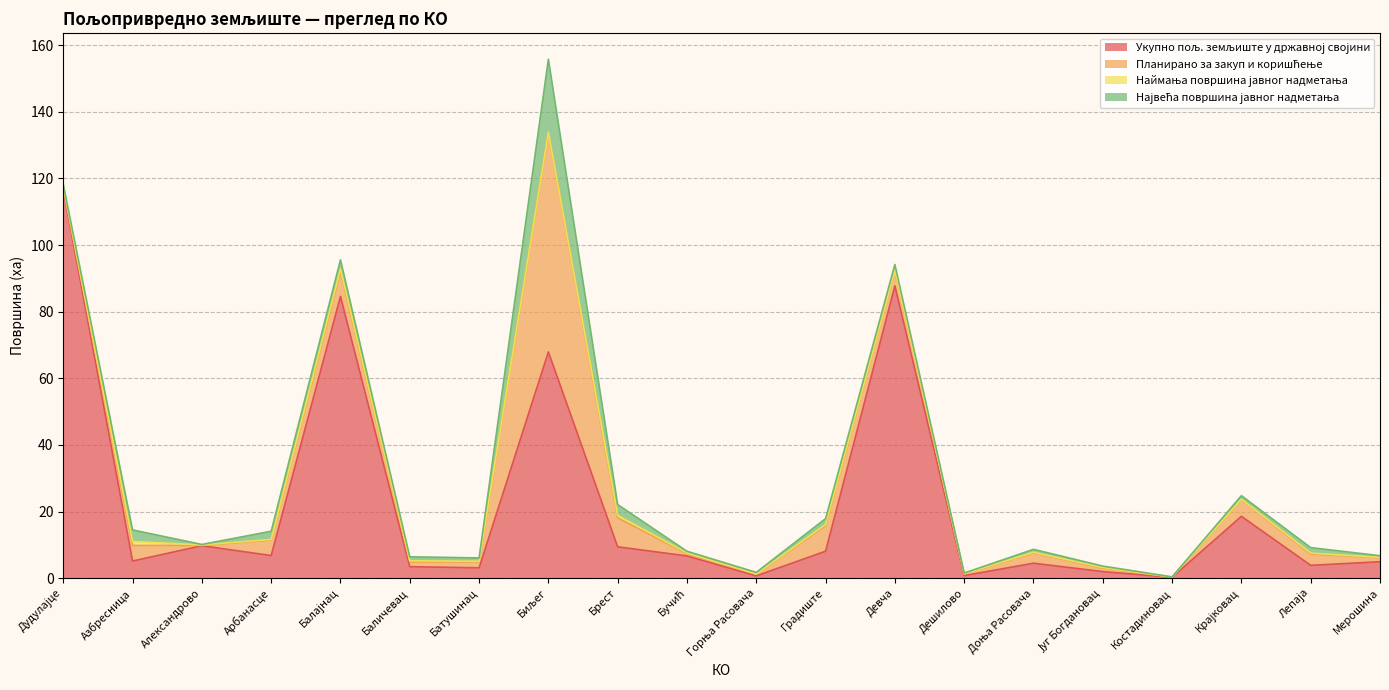

Does the chart have visible grid lines?

Yes